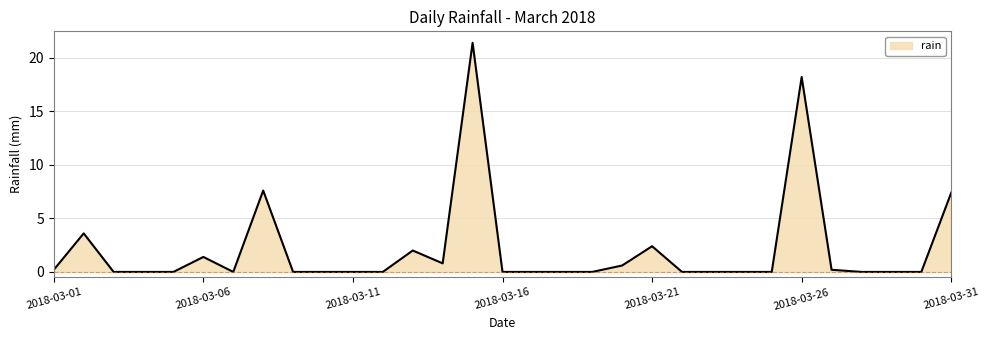

What is the greatest value displayed?

21.4